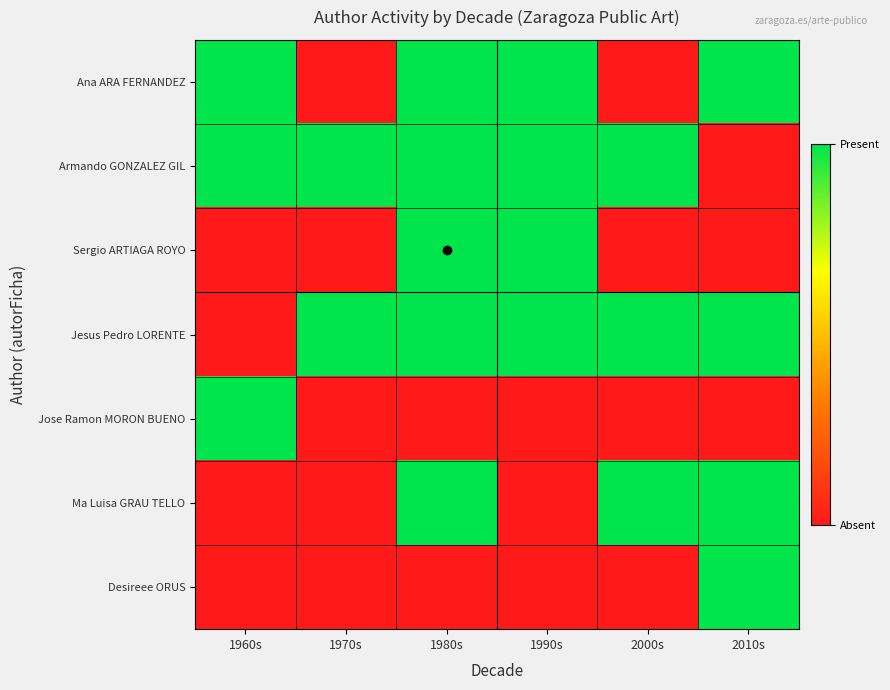

What is the total value across all series at 1990s?

4